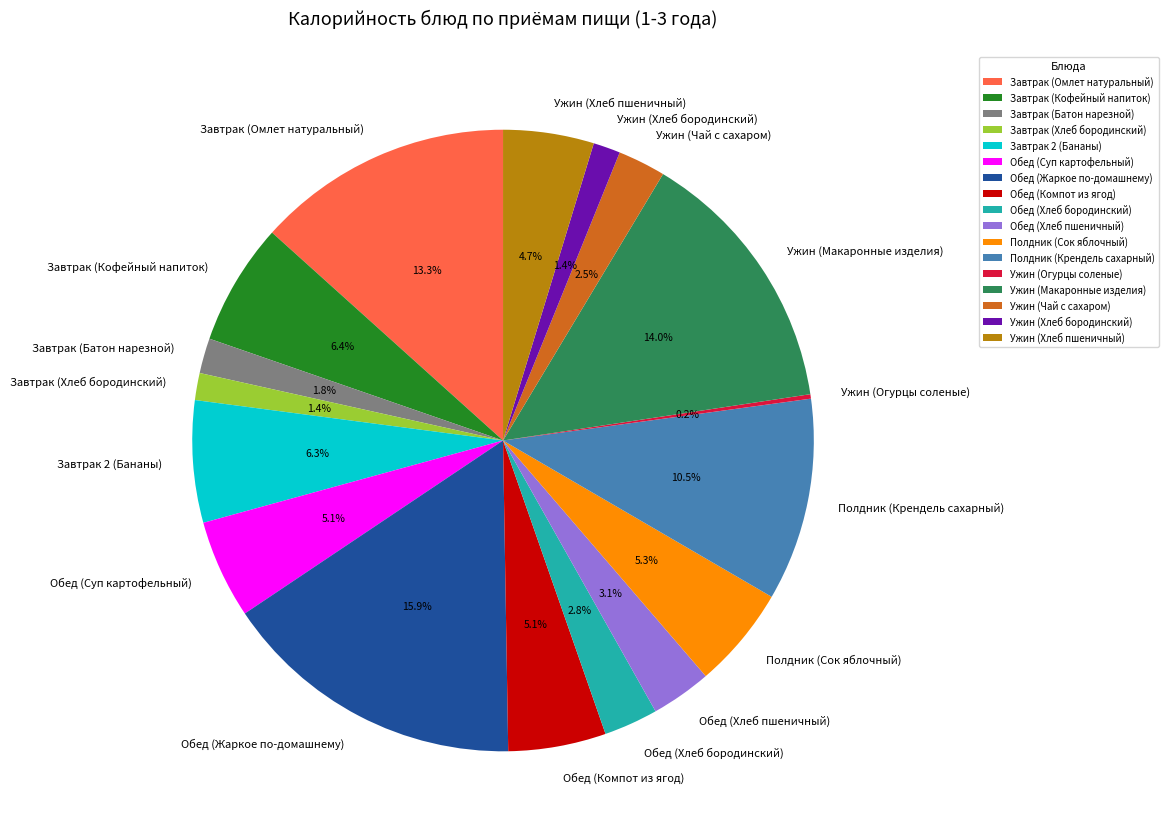

What is the largest slice in the pie chart?

Обед (Жаркое по-домашнему)